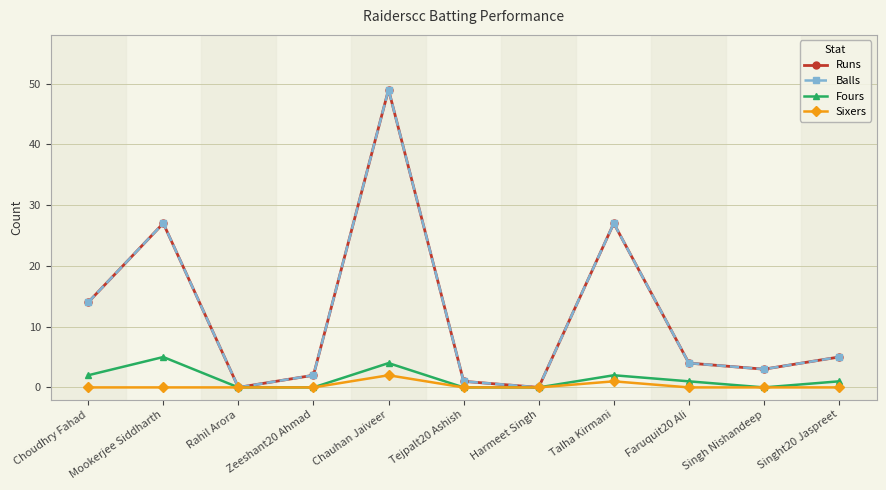

True or false: Runs and Balls intersect in this chart.

False